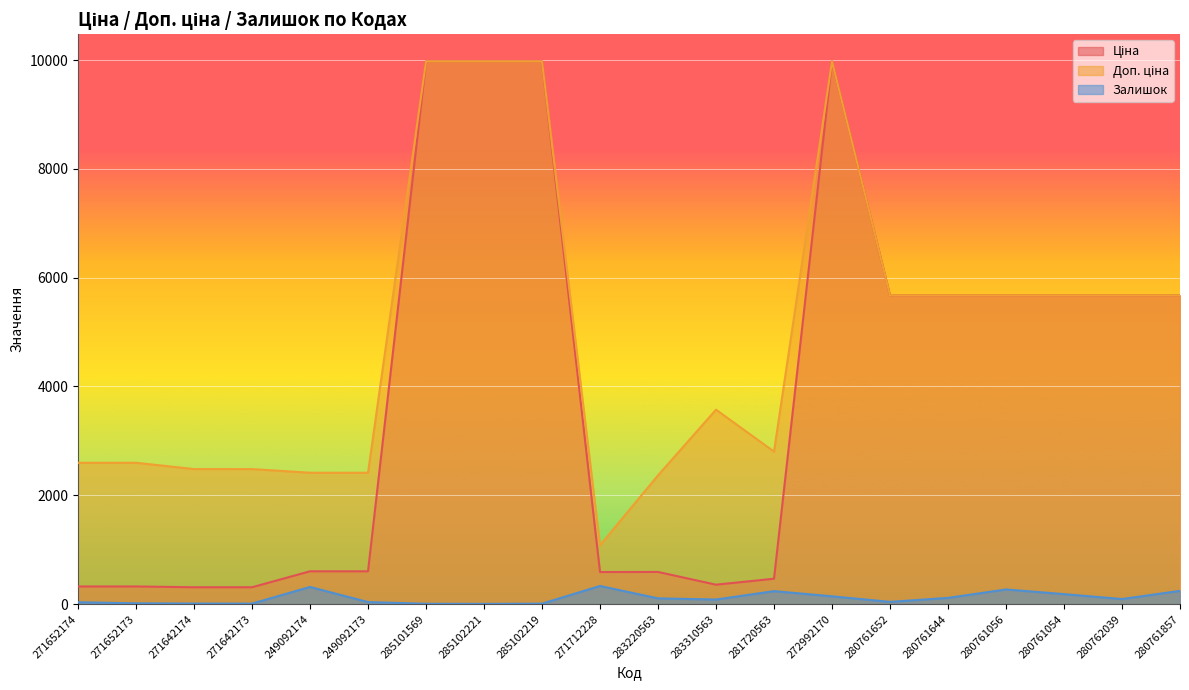

Which series has the widest spread of values?

Ціна